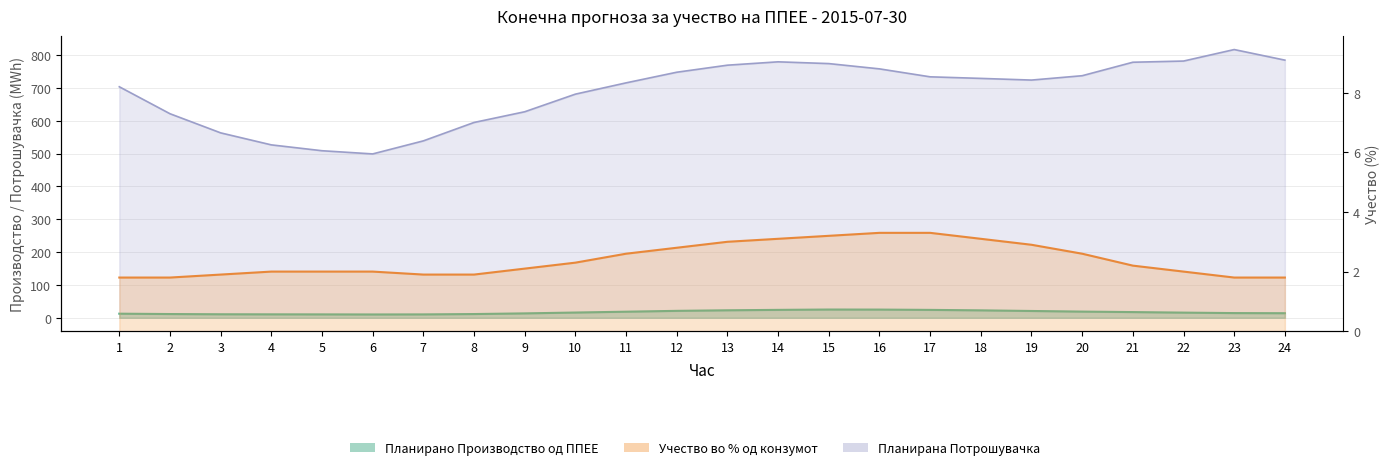

What is the value of the Планирана Потрошувачка point at the 3rd from the left?

563.3